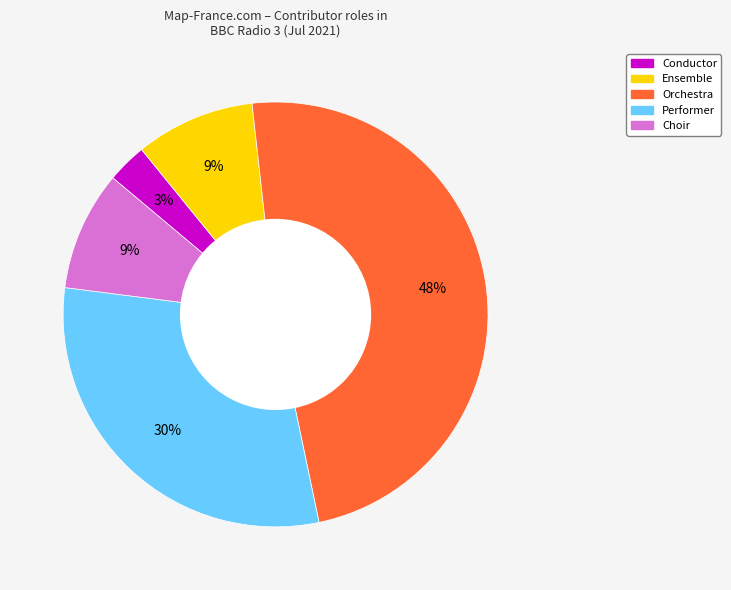

Is the sum of Choir and Performer greater than half?

No